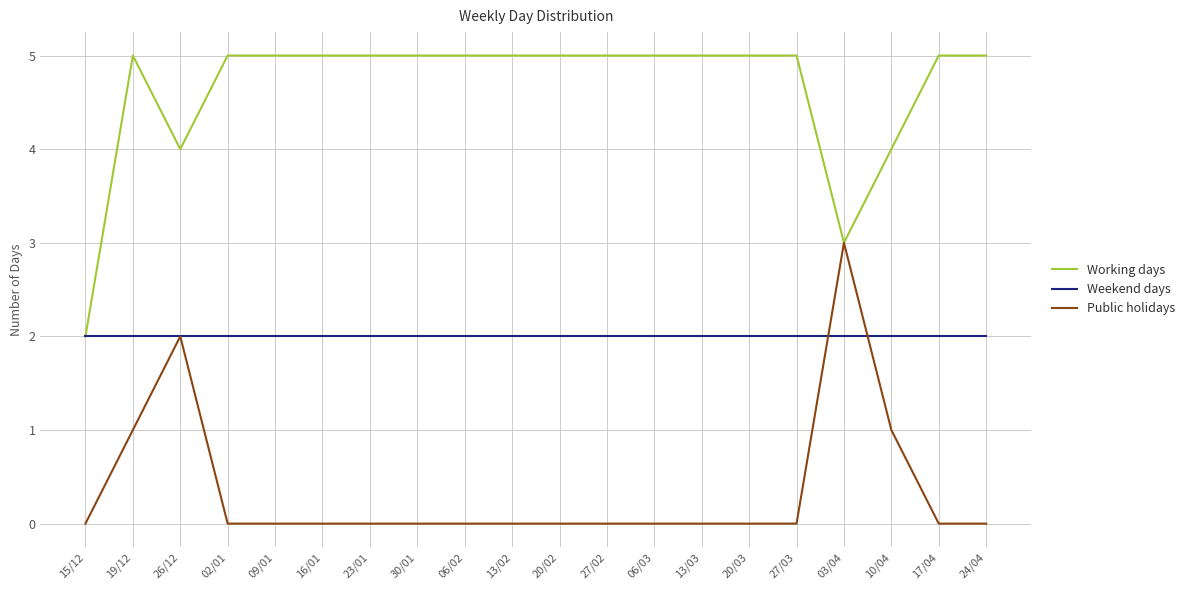

Between 26/12 and 10/04, which series saw the biggest shift?

Public holidays